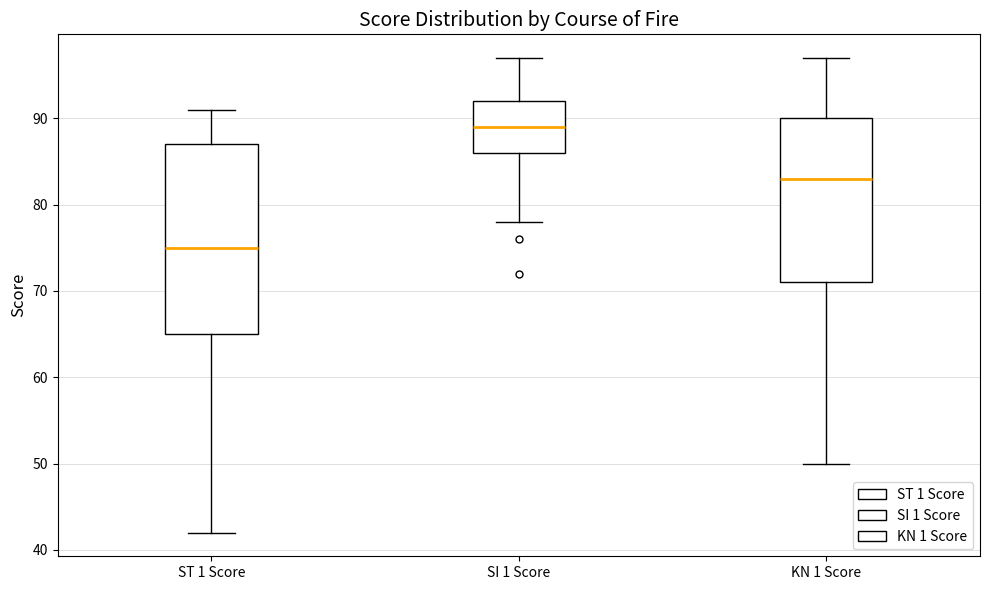

Comparing the boxes themselves (not the whiskers), which one is the tallest?

ST 1 Score